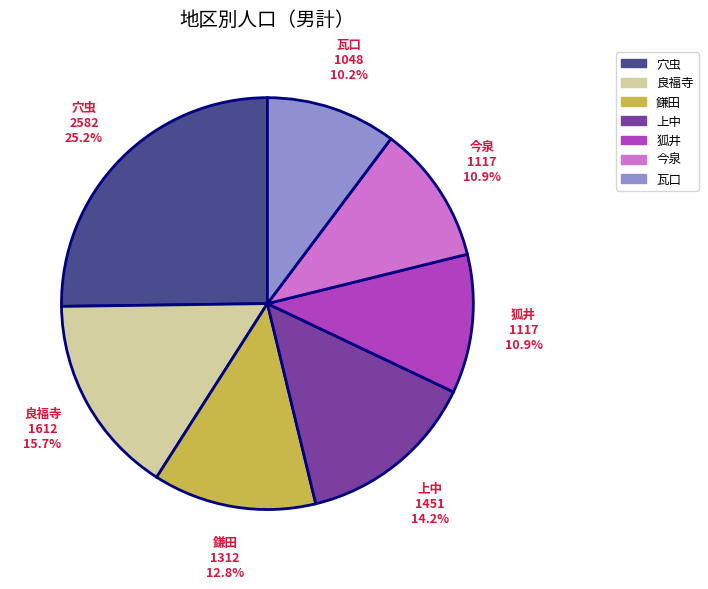

What percentage is NOT represented by 良福寺?

84.3%